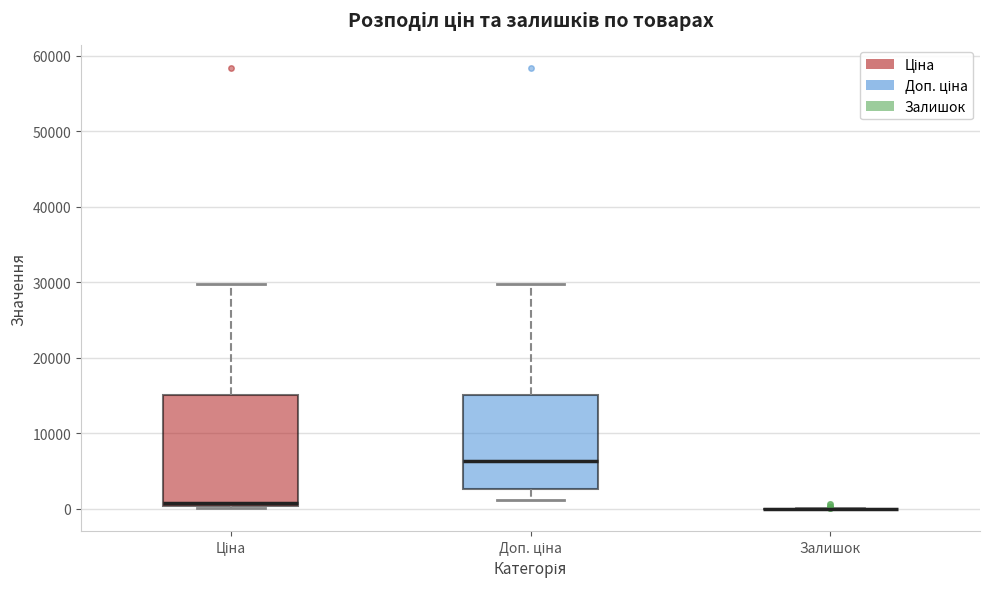

Comparing the boxes themselves (not the whiskers), which one is the tallest?

Ціна